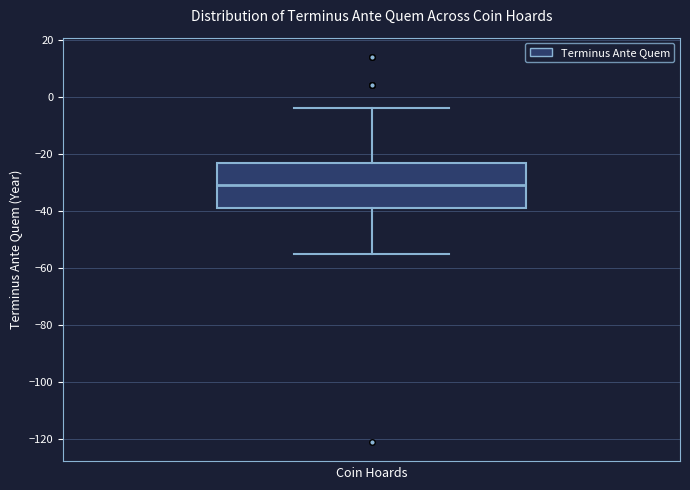

Read this box plot against the y-axis: the position of the median line, the range covered by the box, and the ends of both whiskers. The values are not printed on the chart, so give them approximately, as read against the axis.

median -30, box -38 to -24, whiskers -54 to -4